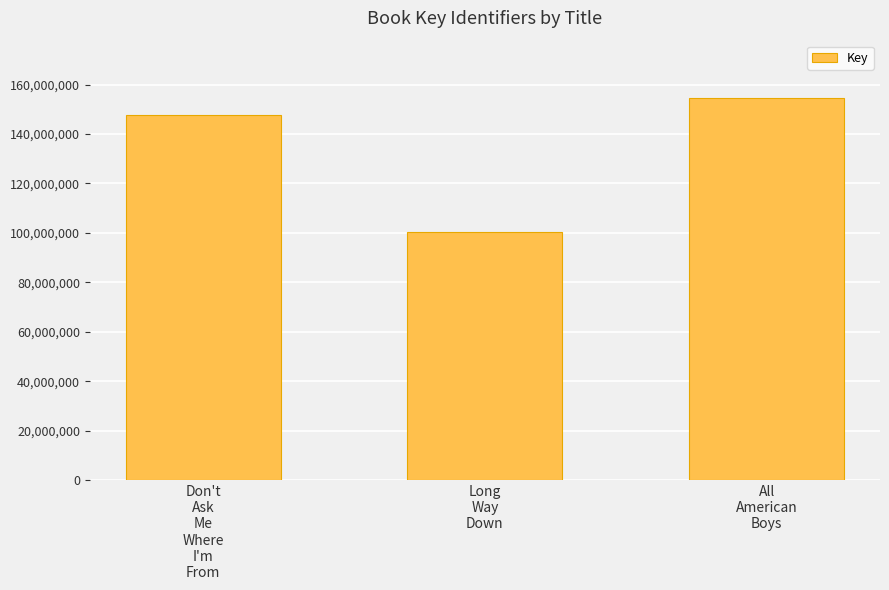

Where is the data nearest to the value 127457348?

Don't
Ask
Me
Where
I'm
From